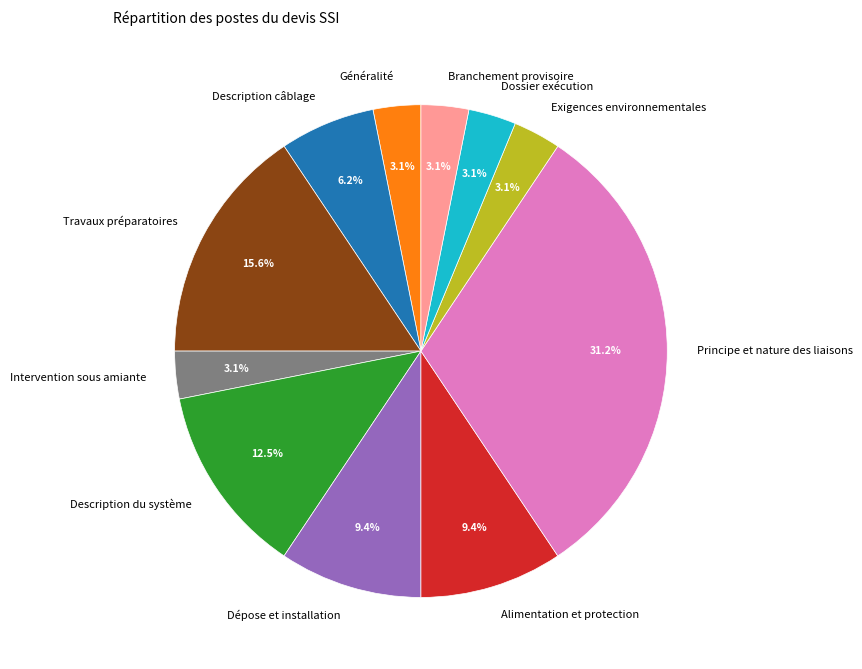

How much of the chart is everything except Généralité?

96.9%